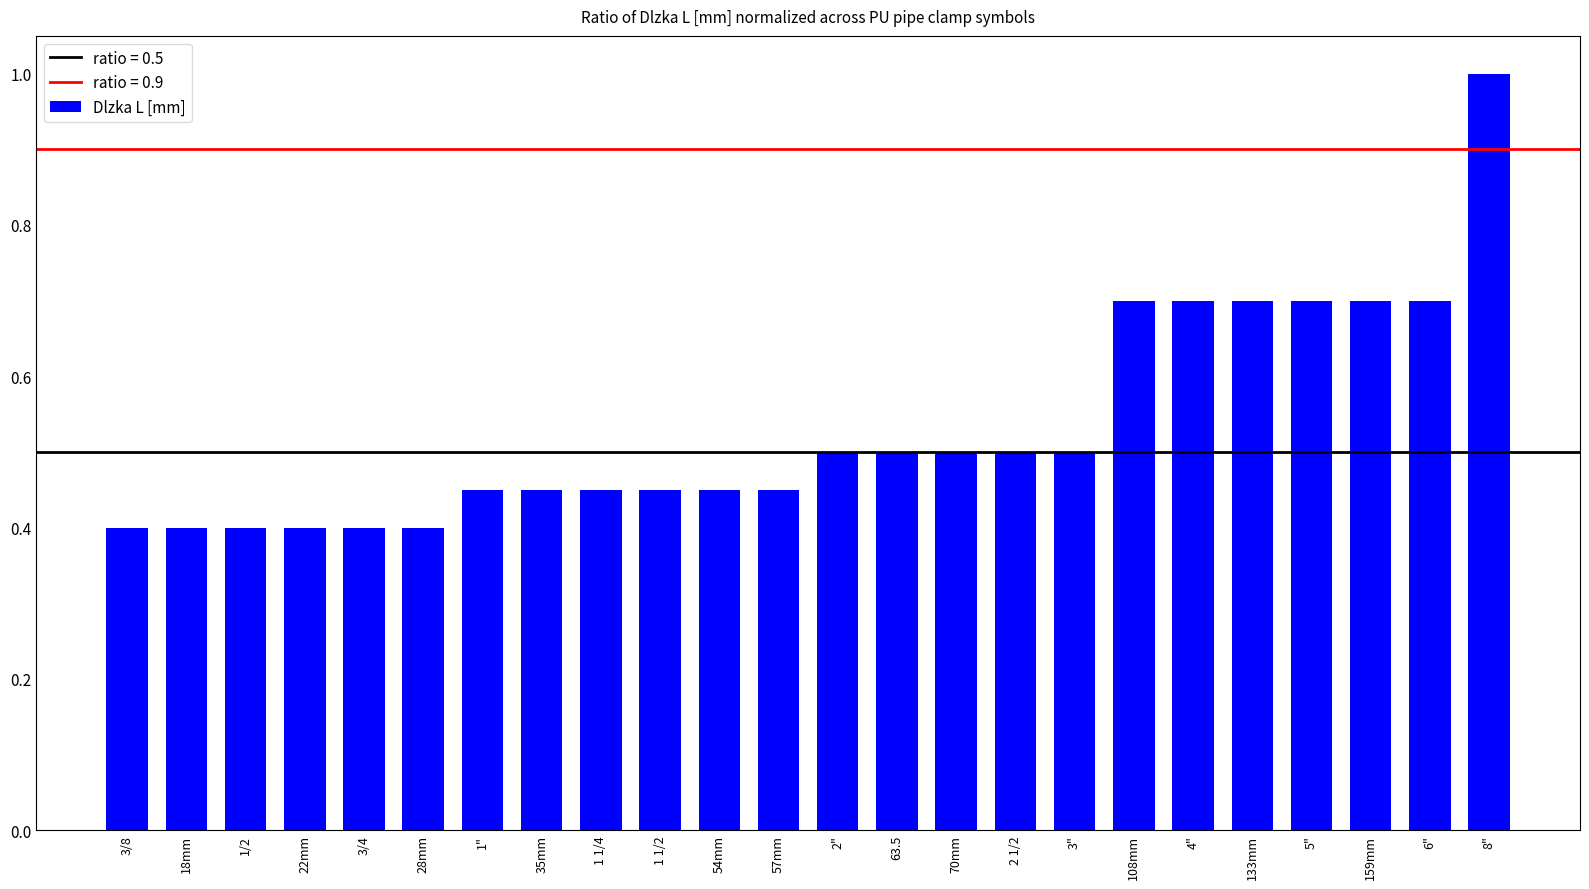

Is it true that the value at 18mm is 0.3?

False